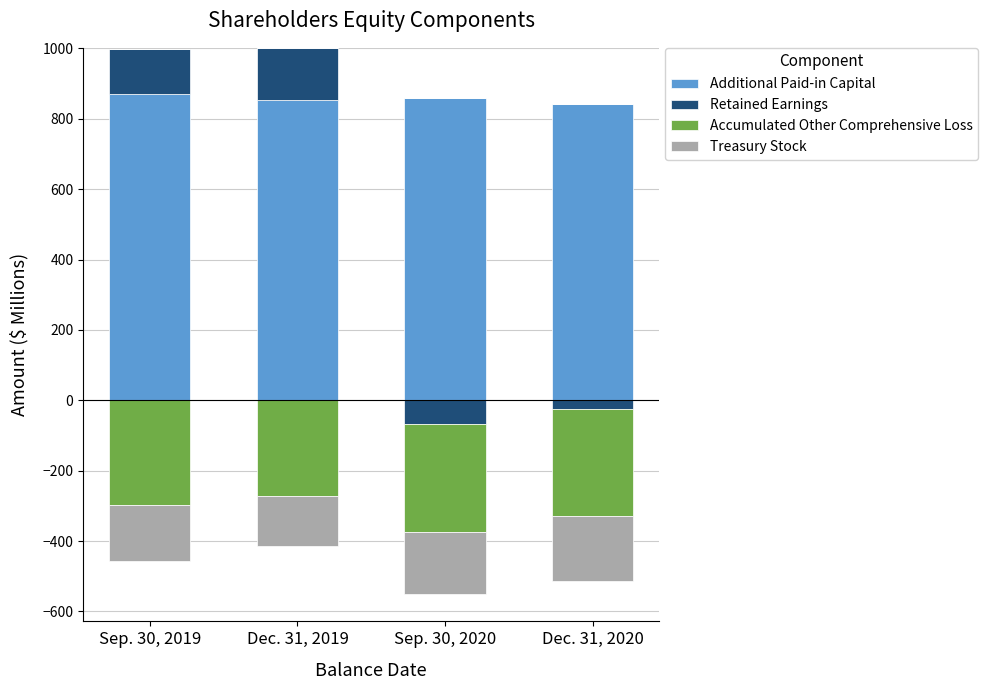

True or false: Accumulated Other Comprehensive Loss has a value of 0.0 at Sep. 30, 2019.

True